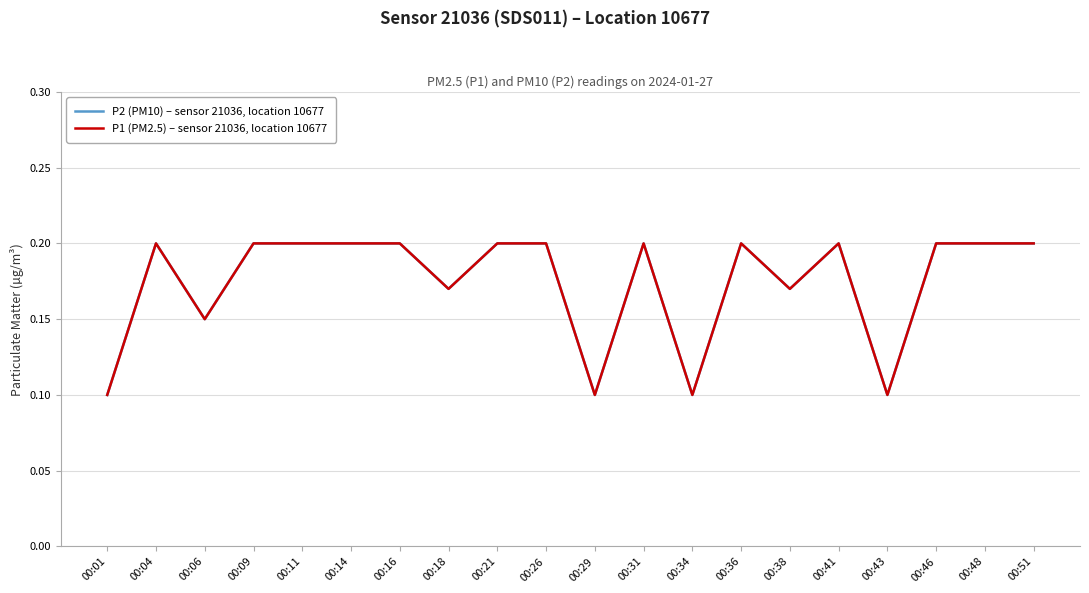

What value does the P2 (PM10) – sensor 21036, location 10677 series have at 00:41?

0.2